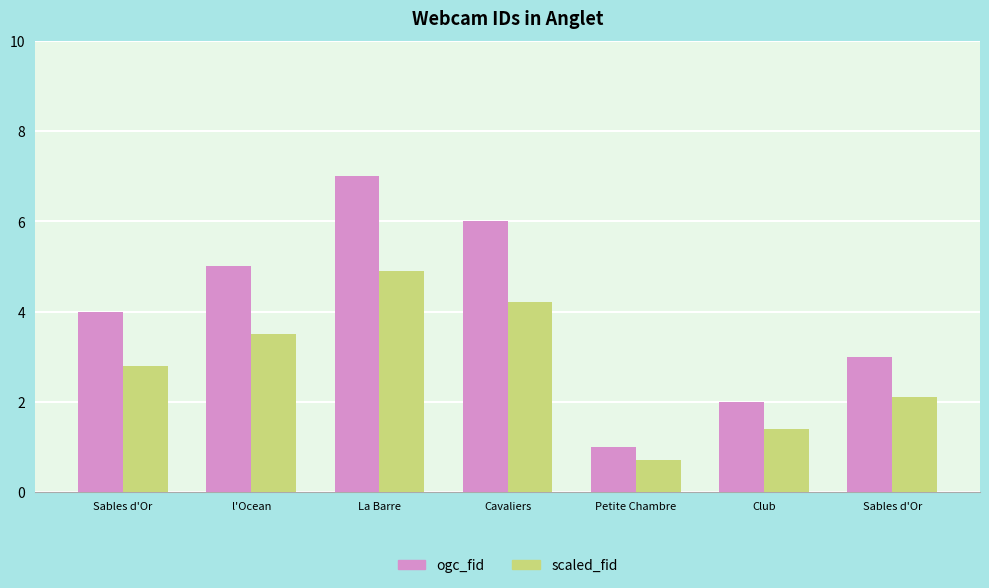

What is the difference between the second highest and minimum values in the scaled_fid series?

3.5